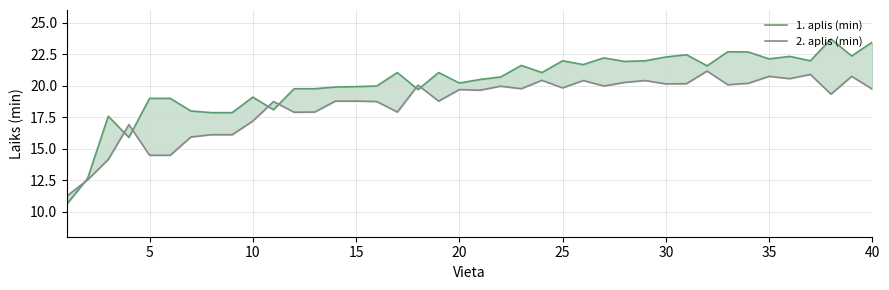

In 2. aplis (min), how many points are higher than both neighbors (excluding endpoints)?

12